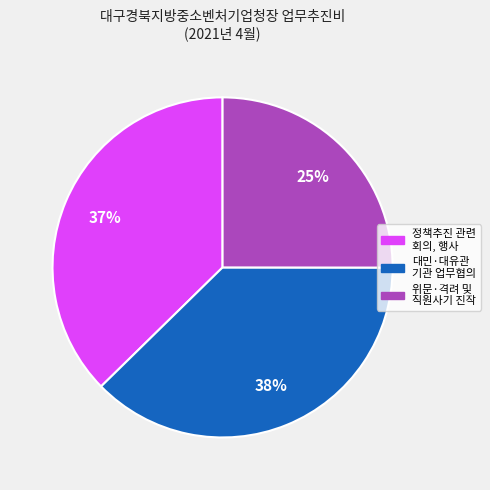

Combined, do 위문·격려 및 직원사기 진작 and 정책추진 관련 회의, 행사 account for over 50%?

Yes